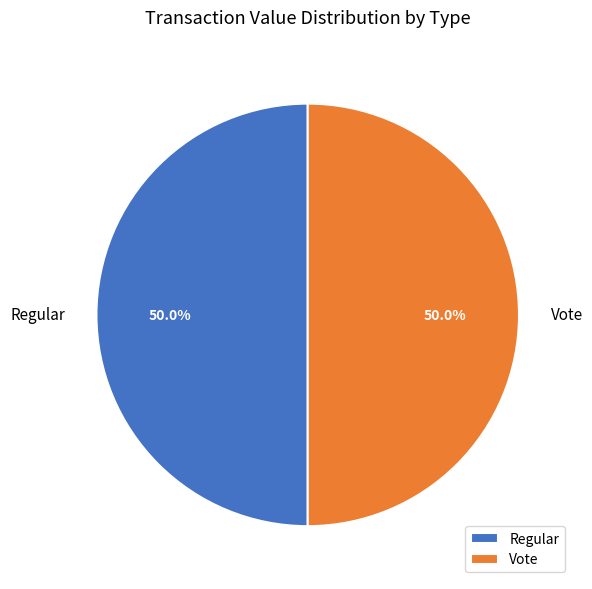

What percentage do Vote and Regular together represent?

100.0%